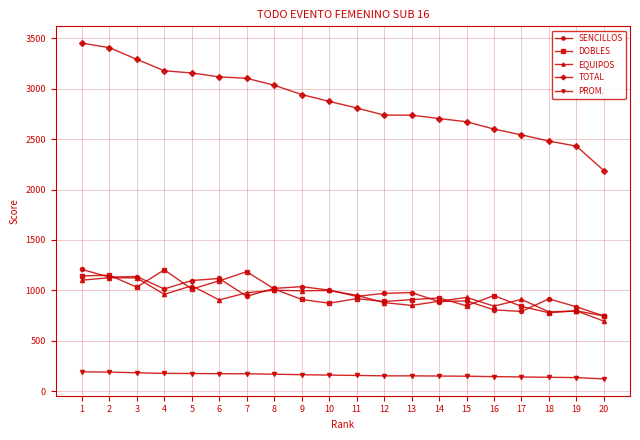

What is the value of the PROM. point at the 18th from the left?

137.8